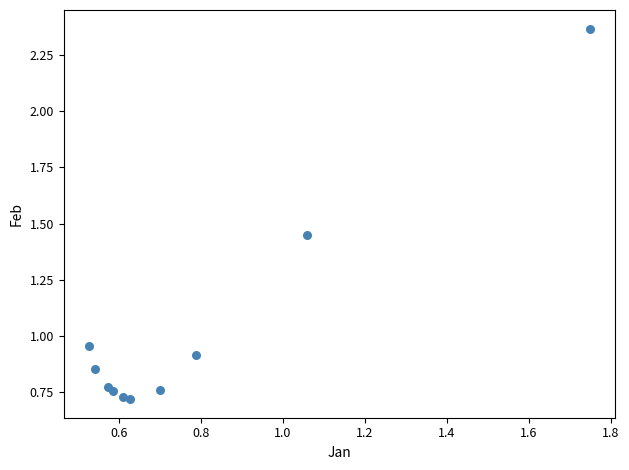

What is the range of X values (max minus min)?

1.2